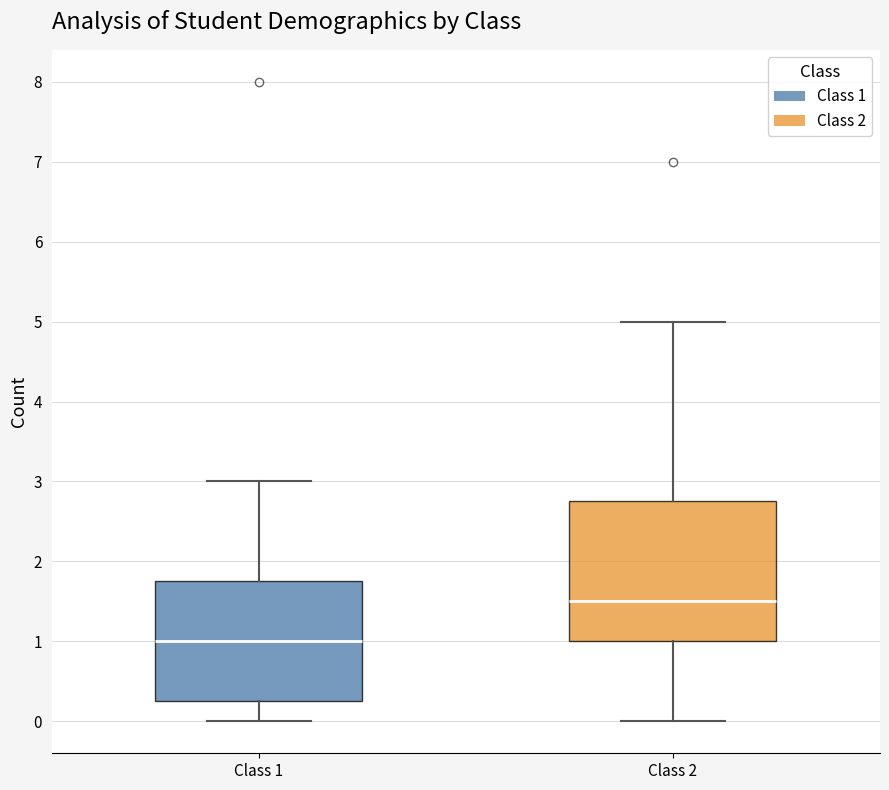

Comparing the boxes themselves (not the whiskers), which one is the tallest?

Class 2